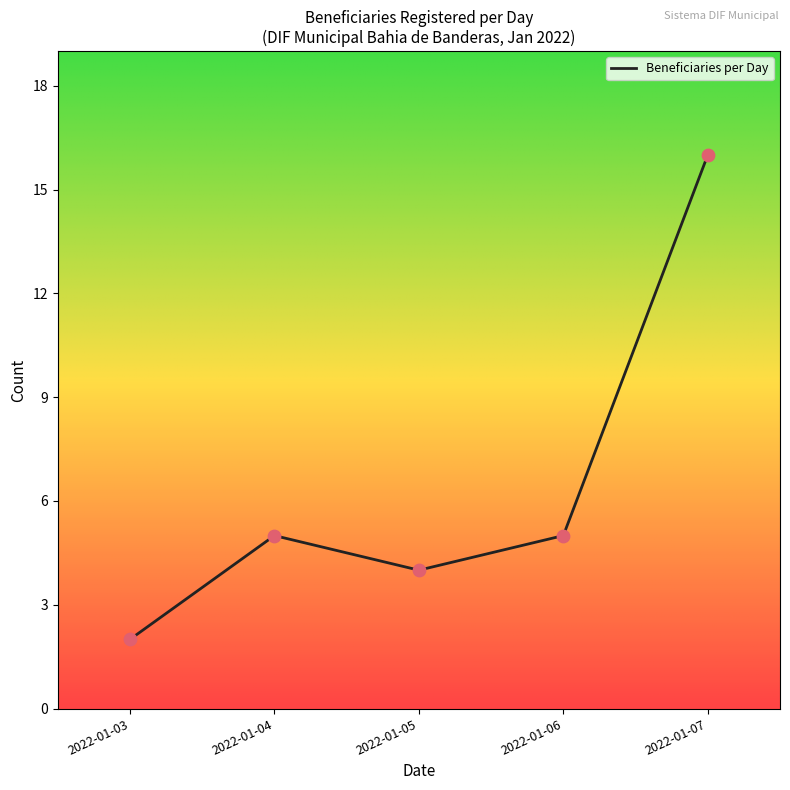

Which has a higher value, 2022-01-03 or 2022-01-06?

2022-01-06